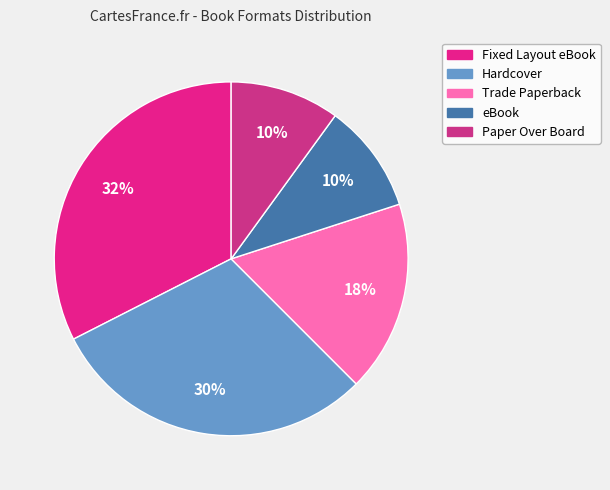

What is the ratio of the value at Trade Paperback to the value at Hardcover?

0.6